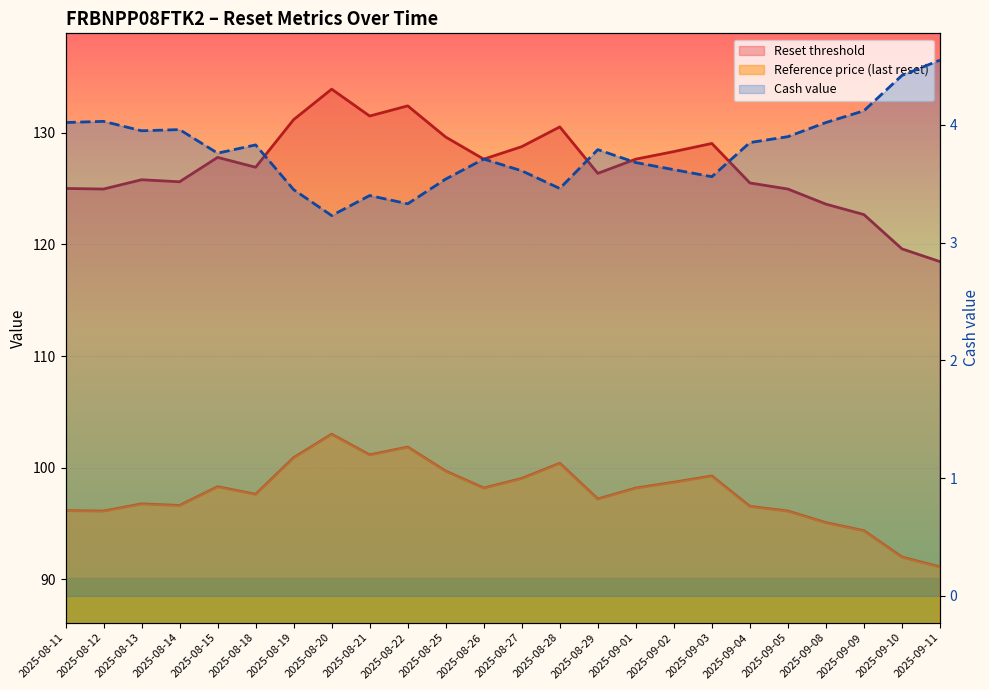

What position from the left is 2025-09-10?

23